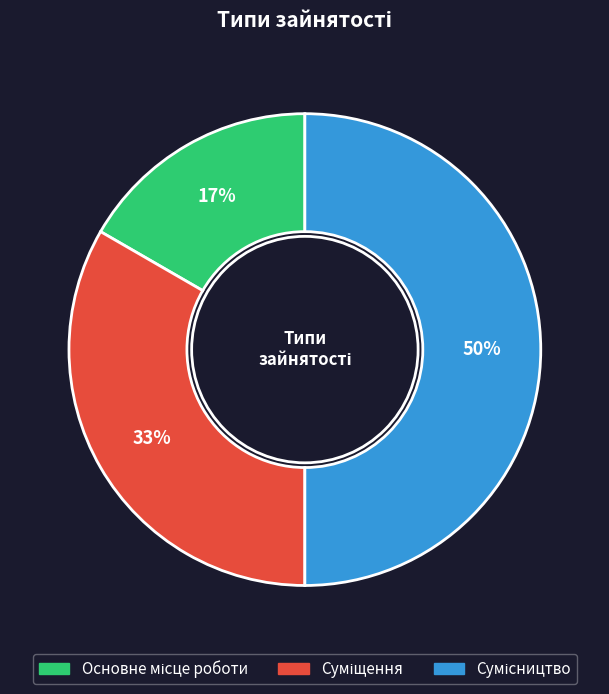

To the nearest percent, what is the difference between the largest and smallest slice percentages?

33%